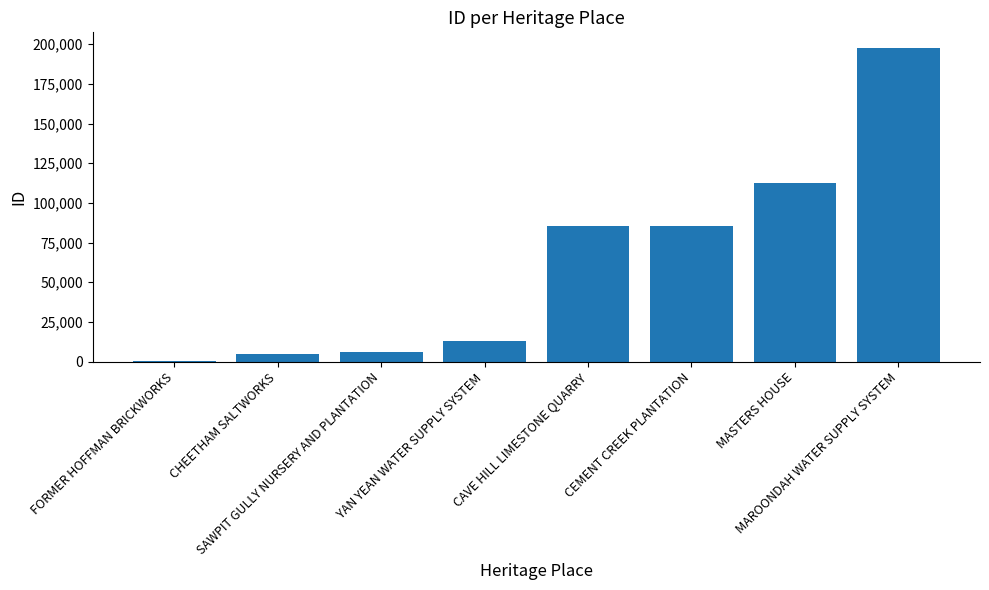

What is the maximum value shown in the chart?

197552